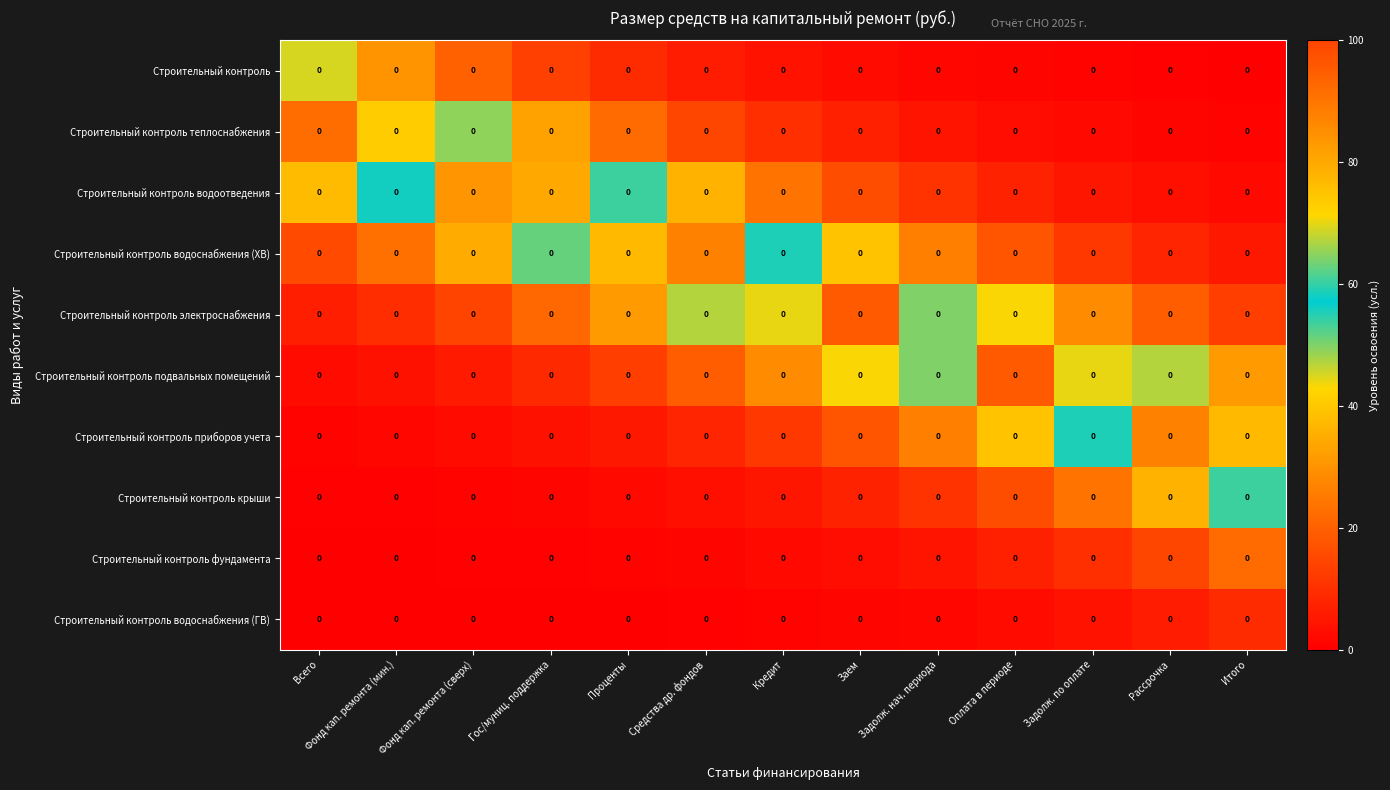

Reading left to right, list all the values displayed in this chart.

Строительный контроль: Всего=0.0	Фонд кап. ремонта (мин.)=0.0	Фонд кап. ремонта (сверх)=0.0	Гос/муниц. поддержка=0.0	Проценты=0.0	Средства др. фондов=0.0	Кредит=0.0	Заем=0.0	Задолж. нач. периода=0.0	Оплата в периоде=0.0	Задолж. по оплате=0.0	Рассрочка=0.0	Итого=0.0
Строительный контроль теплоснабжения: Всего=0.0	Фонд кап. ремонта (мин.)=0.0	Фонд кап. ремонта (сверх)=0.0	Гос/муниц. поддержка=0.0	Проценты=0.0	Средства др. фондов=0.0	Кредит=0.0	Заем=0.0	Задолж. нач. периода=0.0	Оплата в периоде=0.0	Задолж. по оплате=0.0	Рассрочка=0.0	Итого=0.0
Строительный контроль водоотведения: Всего=0.0	Фонд кап. ремонта (мин.)=0.0	Фонд кап. ремонта (сверх)=0.0	Гос/муниц. поддержка=0.0	Проценты=0.0	Средства др. фондов=0.0	Кредит=0.0	Заем=0.0	Задолж. нач. периода=0.0	Оплата в периоде=0.0	Задолж. по оплате=0.0	Рассрочка=0.0	Итого=0.0
Строительный контроль водоснабжения (ХВ): Всего=0.0	Фонд кап. ремонта (мин.)=0.0	Фонд кап. ремонта (сверх)=0.0	Гос/муниц. поддержка=0.0	Проценты=0.0	Средства др. фондов=0.0	Кредит=0.0	Заем=0.0	Задолж. нач. периода=0.0	Оплата в периоде=0.0	Задолж. по оплате=0.0	Рассрочка=0.0	Итого=0.0
Строительный контроль электроснабжения: Всего=0.0	Фонд кап. ремонта (мин.)=0.0	Фонд кап. ремонта (сверх)=0.0	Гос/муниц. поддержка=0.0	Проценты=0.0	Средства др. фондов=0.0	Кредит=0.0	Заем=0.0	Задолж. нач. периода=0.0	Оплата в периоде=0.0	Задолж. по оплате=0.0	Рассрочка=0.0	Итого=0.0
Строительный контроль подвальных помещений: Всего=0.0	Фонд кап. ремонта (мин.)=0.0	Фонд кап. ремонта (сверх)=0.0	Гос/муниц. поддержка=0.0	Проценты=0.0	Средства др. фондов=0.0	Кредит=0.0	Заем=0.0	Задолж. нач. периода=0.0	Оплата в периоде=0.0	Задолж. по оплате=0.0	Рассрочка=0.0	Итого=0.0
Строительный контроль приборов учета: Всего=0.0	Фонд кап. ремонта (мин.)=0.0	Фонд кап. ремонта (сверх)=0.0	Гос/муниц. поддержка=0.0	Проценты=0.0	Средства др. фондов=0.0	Кредит=0.0	Заем=0.0	Задолж. нач. периода=0.0	Оплата в периоде=0.0	Задолж. по оплате=0.0	Рассрочка=0.0	Итого=0.0
Строительный контроль крыши: Всего=0.0	Фонд кап. ремонта (мин.)=0.0	Фонд кап. ремонта (сверх)=0.0	Гос/муниц. поддержка=0.0	Проценты=0.0	Средства др. фондов=0.0	Кредит=0.0	Заем=0.0	Задолж. нач. периода=0.0	Оплата в периоде=0.0	Задолж. по оплате=0.0	Рассрочка=0.0	Итого=0.0
Строительный контроль фундамента: Всего=0.0	Фонд кап. ремонта (мин.)=0.0	Фонд кап. ремонта (сверх)=0.0	Гос/муниц. поддержка=0.0	Проценты=0.0	Средства др. фондов=0.0	Кредит=0.0	Заем=0.0	Задолж. нач. периода=0.0	Оплата в периоде=0.0	Задолж. по оплате=0.0	Рассрочка=0.0	Итого=0.0
Строительный контроль водоснабжения (ГВ): Всего=0.0	Фонд кап. ремонта (мин.)=0.0	Фонд кап. ремонта (сверх)=0.0	Гос/муниц. поддержка=0.0	Проценты=0.0	Средства др. фондов=0.0	Кредит=0.0	Заем=0.0	Задолж. нач. периода=0.0	Оплата в периоде=0.0	Задолж. по оплате=0.0	Рассрочка=0.0	Итого=0.0